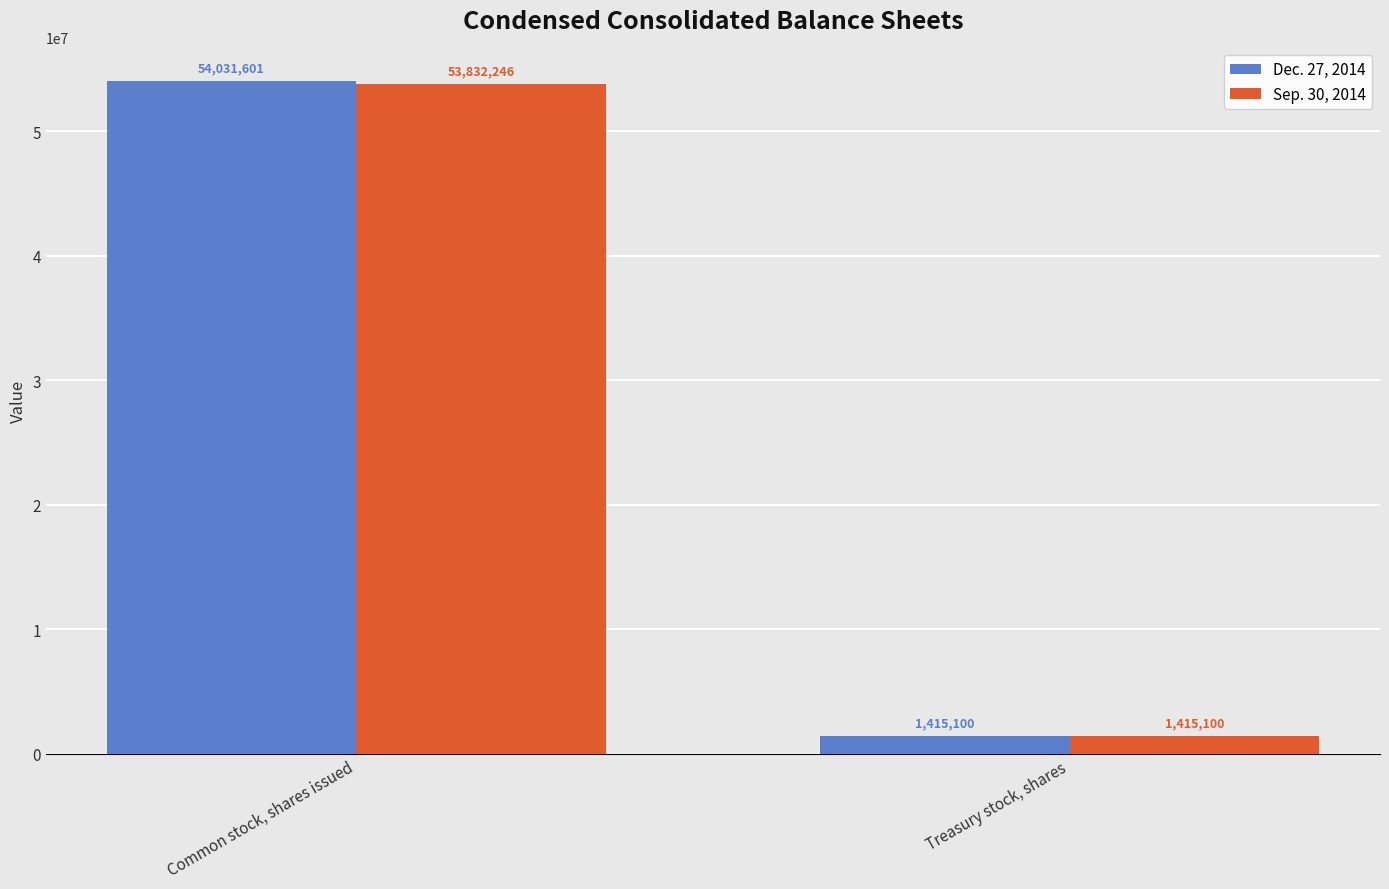

Reading left to right, extract all data points from this chart.

Dec. 27, 2014: 54031601	1415100
Sep. 30, 2014: 53832246	1415100